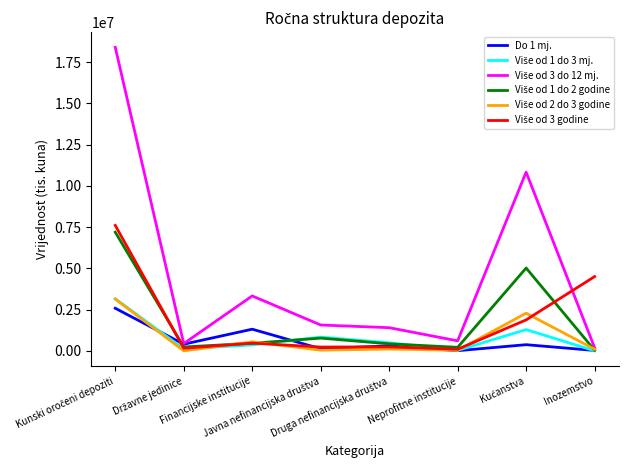

What is the maximum value shown in the chart?

18397946